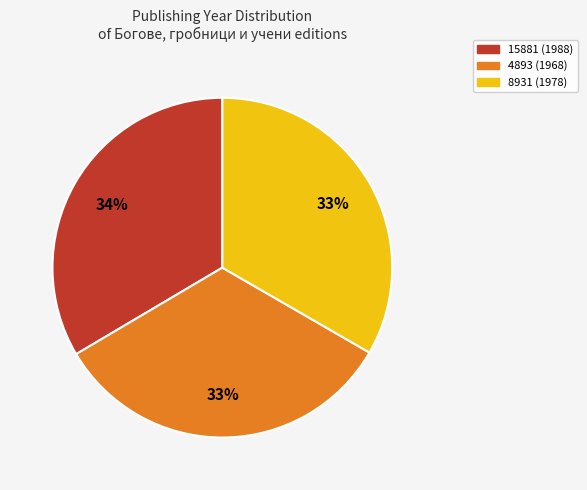

Is there a majority slice in this chart?

No